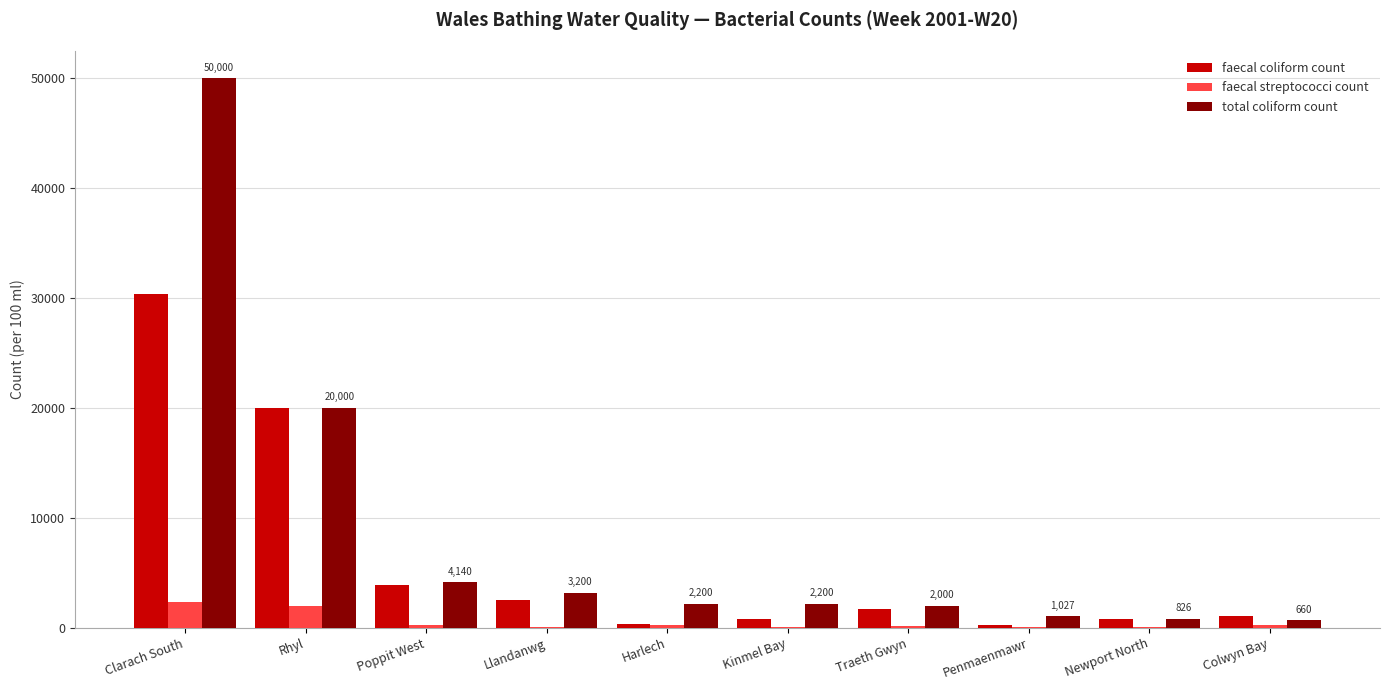

True or false: faecal streptococci count has a value of 2300 at Clarach South.

True